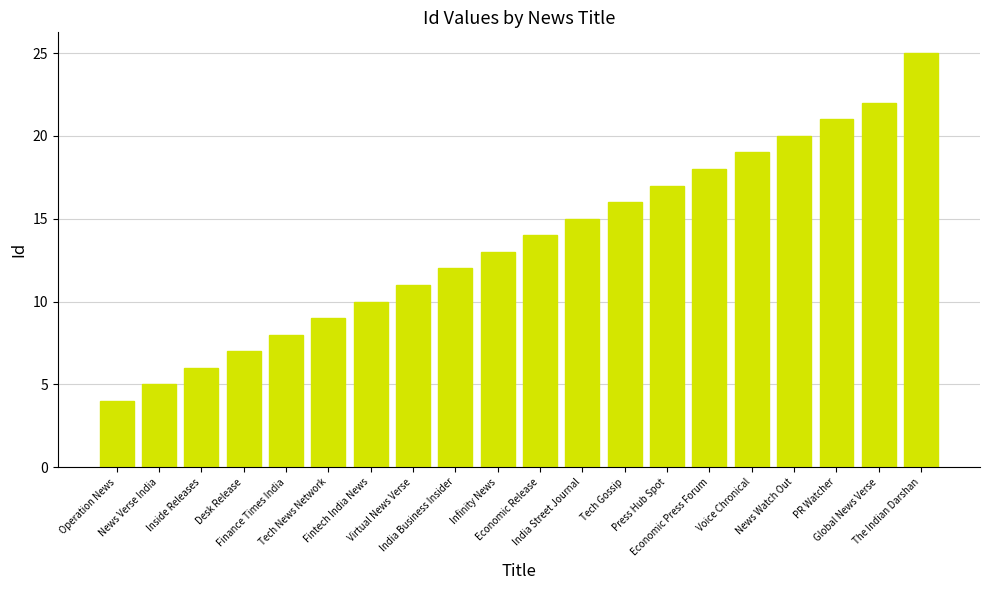

Which category has the lowest value across all series?

Operation News